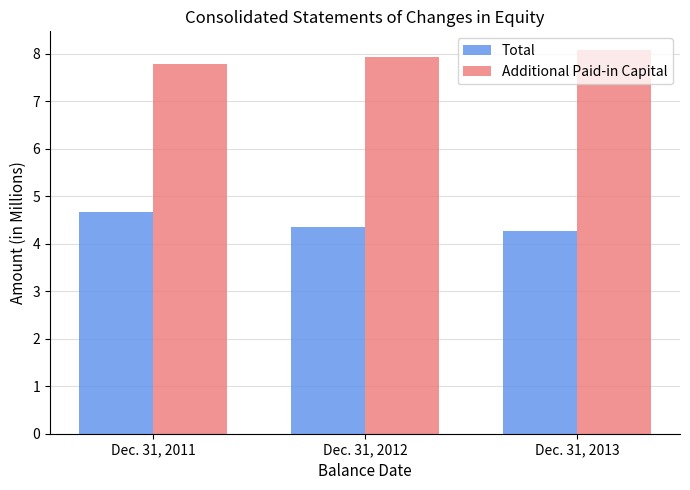

Reading left to right, list all the values displayed in this chart.

Total: Dec. 31, 2011=4.7	Dec. 31, 2012=4.3	Dec. 31, 2013=4.3
Additional Paid-in Capital: Dec. 31, 2011=7.8	Dec. 31, 2012=7.9	Dec. 31, 2013=8.1